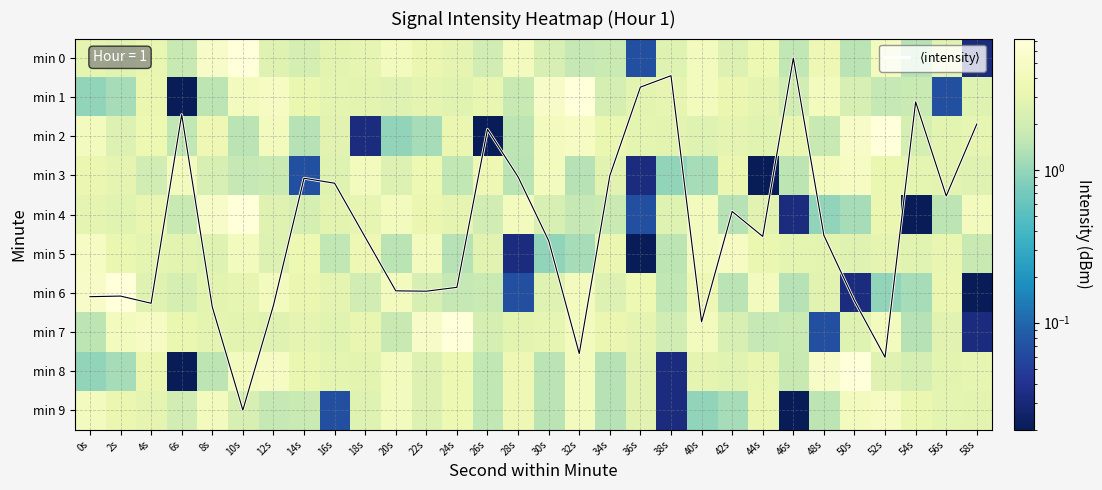

Between 16s and 32s, which is larger?

32s